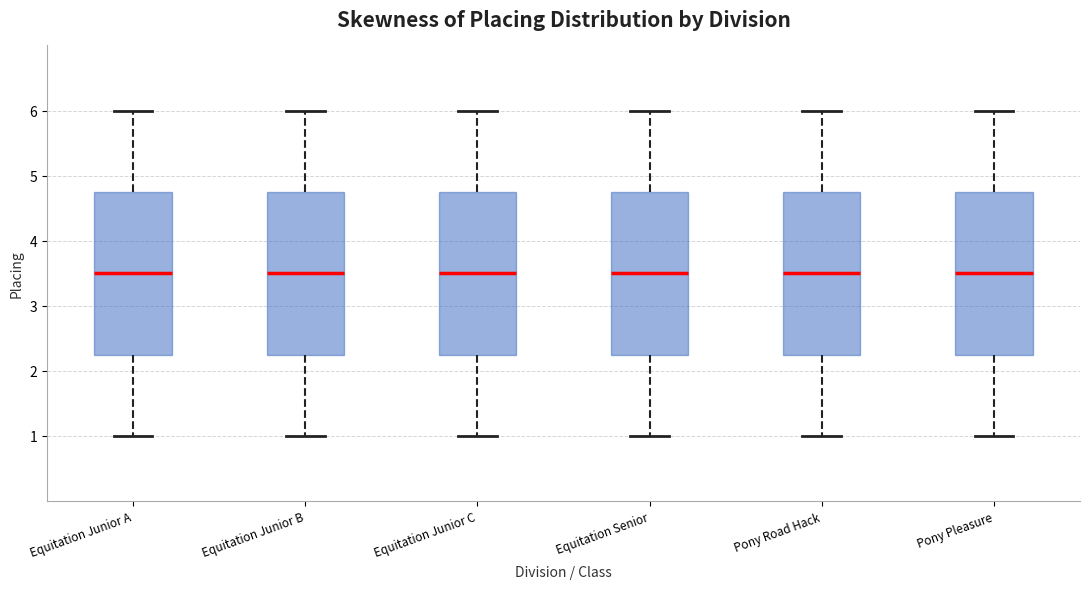

Reading left to right, read every box against the y-axis: the position of its median line, the range the box covers, and the ends of its whiskers. The values are not printed on the chart, so give them approximately, as read against the axis.

Equitation Junior A: median 3.5, box 2.3 to 4.8, whiskers 1.0 to 6.0
Equitation Junior B: median 3.5, box 2.3 to 4.8, whiskers 1.0 to 6.0
Equitation Junior C: median 3.5, box 2.3 to 4.8, whiskers 1.0 to 6.0
Equitation Senior: median 3.5, box 2.3 to 4.8, whiskers 1.0 to 6.0
Pony Road Hack: median 3.5, box 2.3 to 4.8, whiskers 1.0 to 6.0
Pony Pleasure: median 3.5, box 2.3 to 4.8, whiskers 1.0 to 6.0